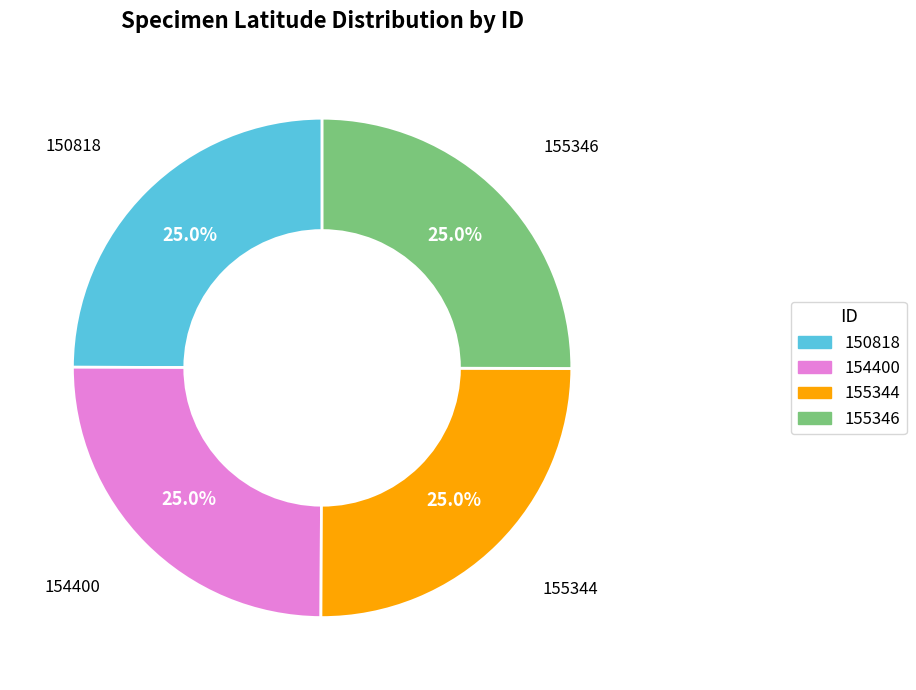

True or false: 150818 accounts for 34% of the total.

False